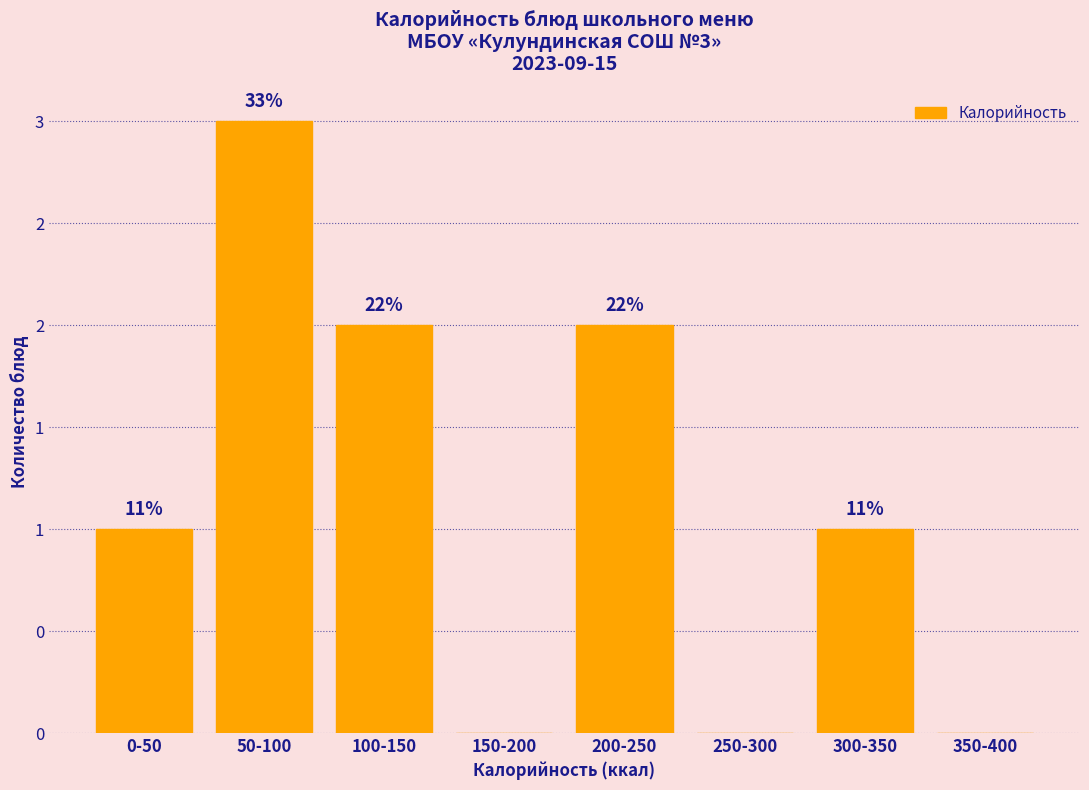

Are the bars horizontal?

No